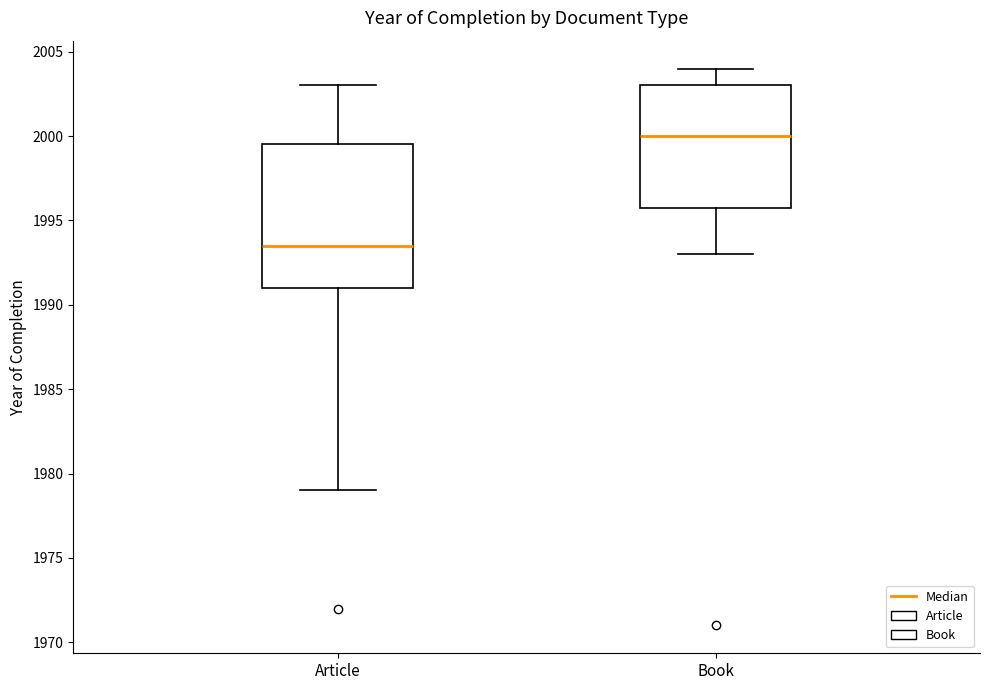

Where does the median line of the box for Book sit on the y-axis? The values are not printed on the chart, so give them approximately, as read against the axis.

2000.0